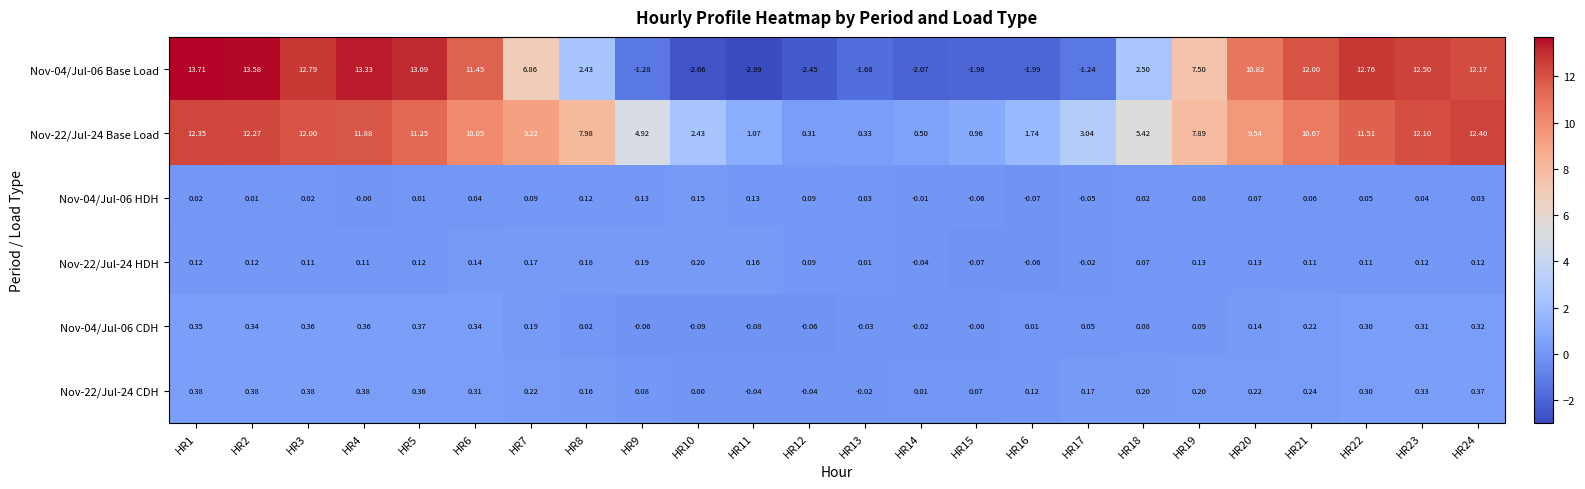

Is the value of Nov-22/Jul-24 CDH at HR5 greater than the value of Nov-04/Jul-06 CDH at HR8?

Yes